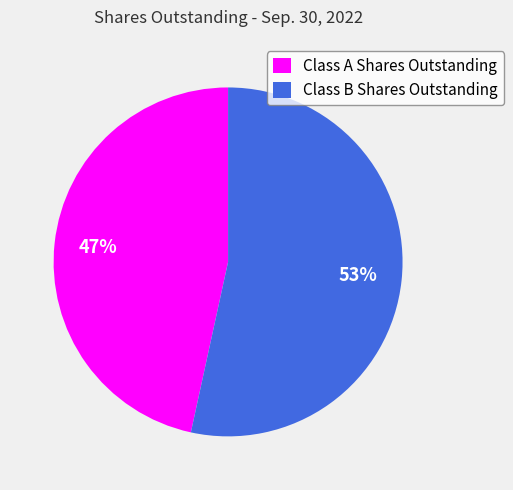

What is the largest slice in the pie chart?

Class B Shares Outstanding